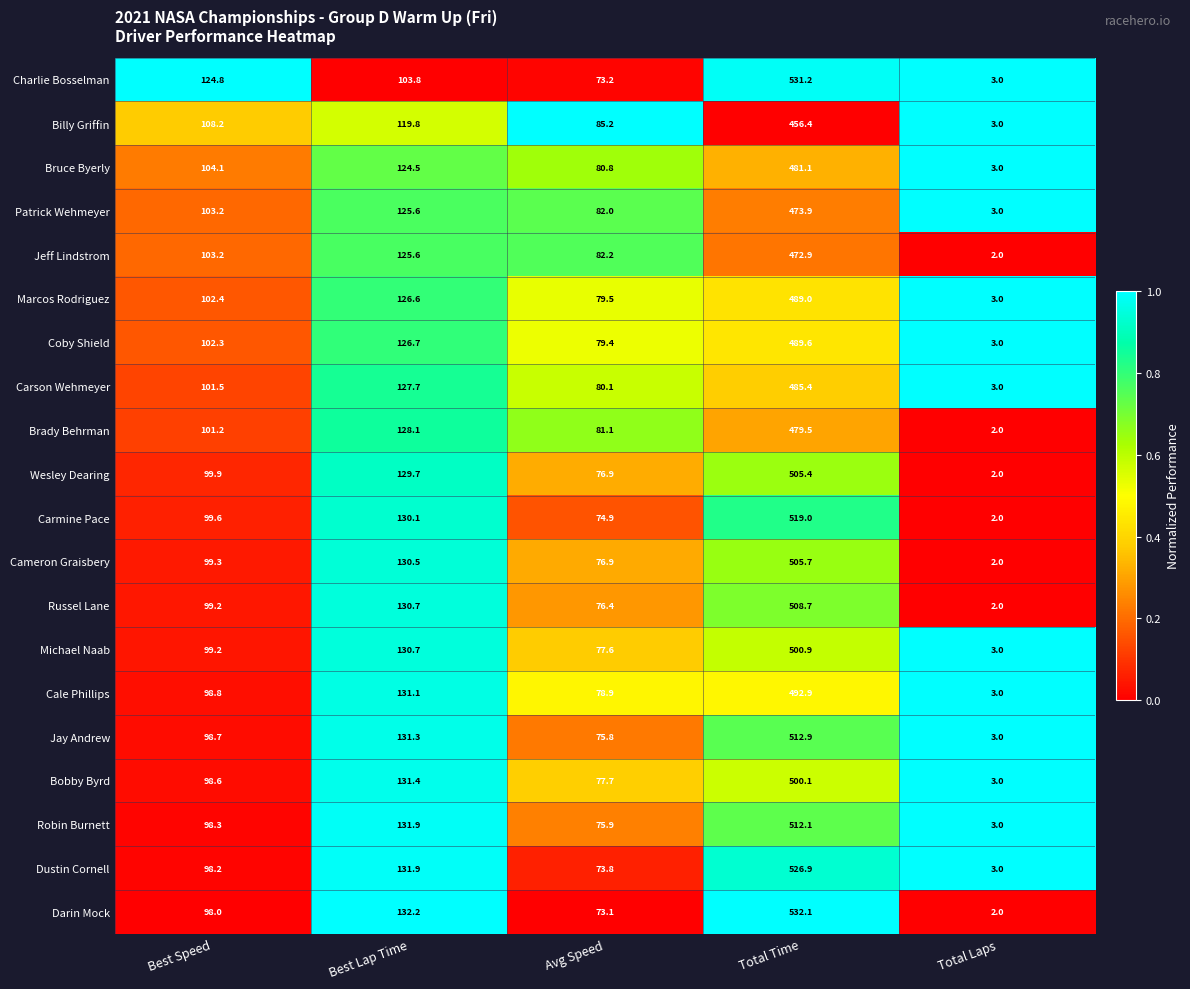

At which category is the sum across all series the highest?

Total Time